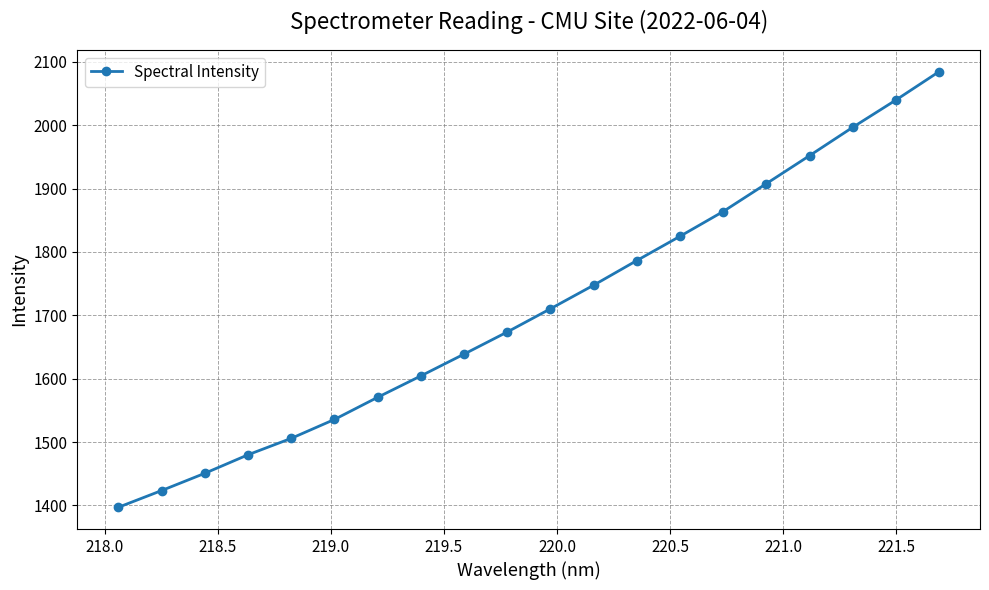

True or false: the data has more than 1 interior local peaks.

False